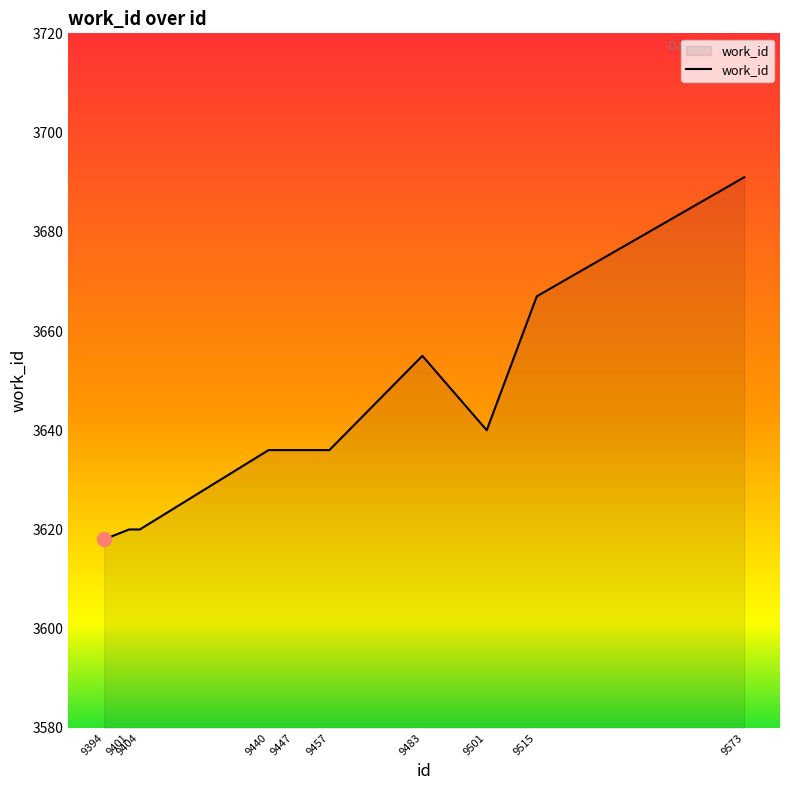

What is the ratio of the value at 9404 to the value at 9515?

1.0